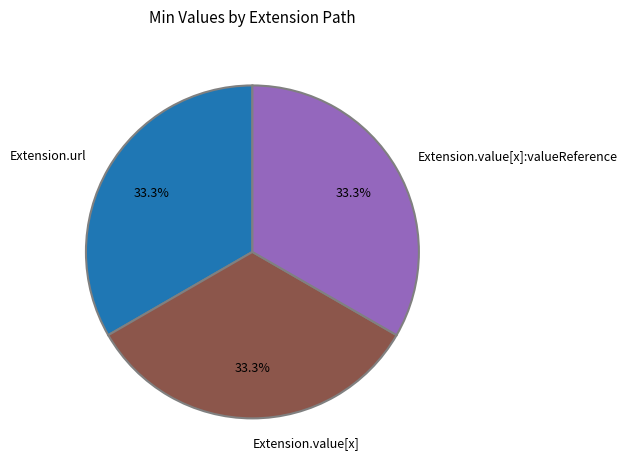

What percentage is NOT represented by Extension.value[x]?

66.7%